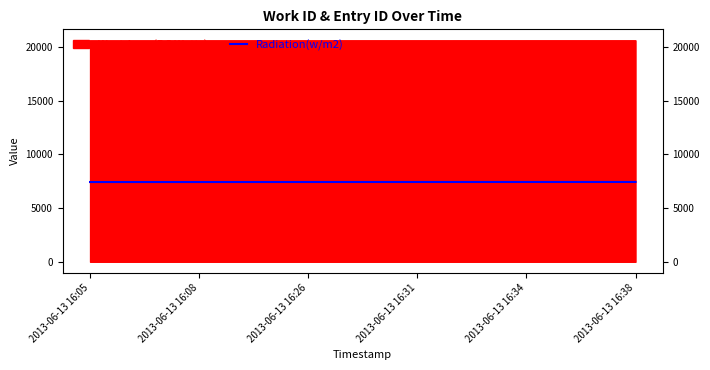

What is the average value?

7433